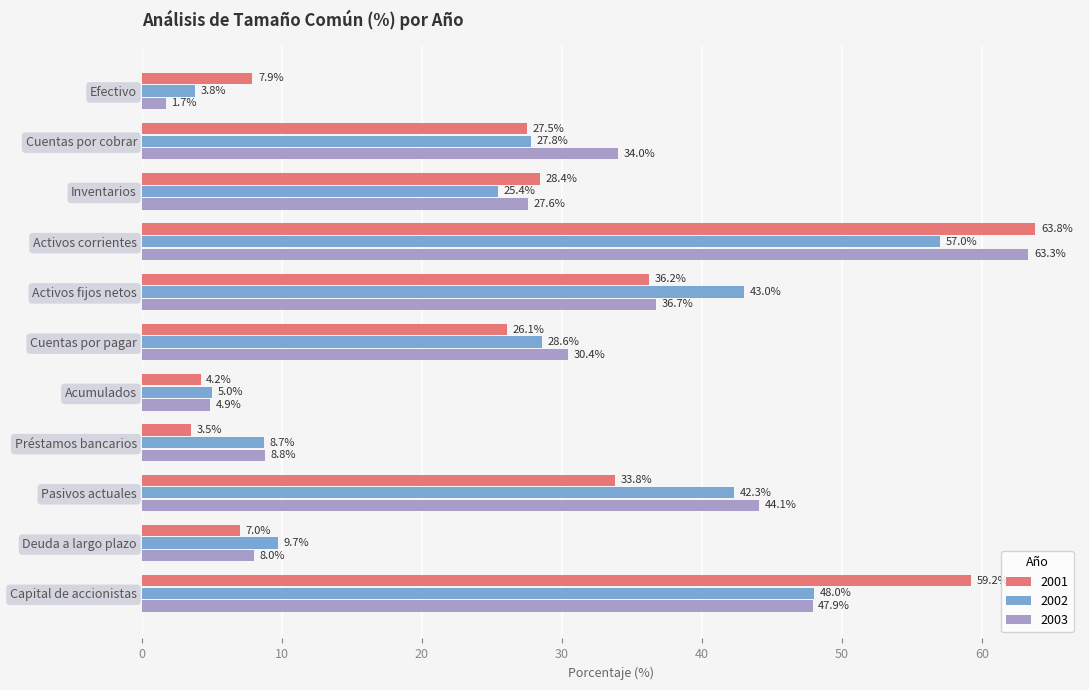

Is it true that 2001 equals 3.5 at Préstamos bancarios?

True